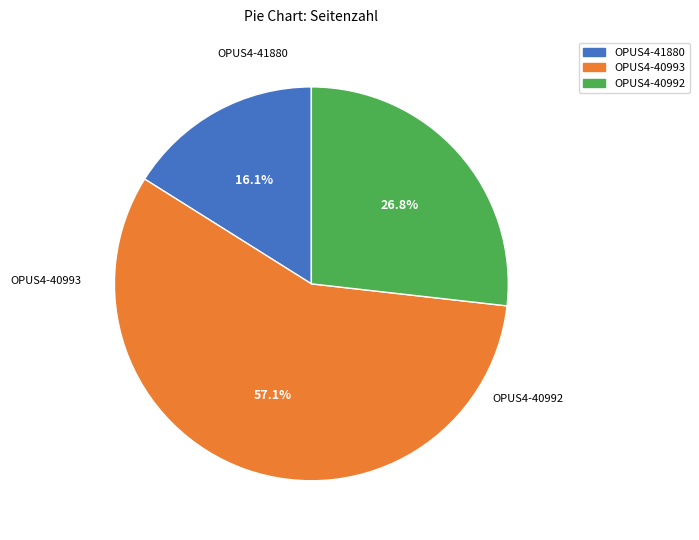

Which category has the biggest portion of the pie?

OPUS4-40993